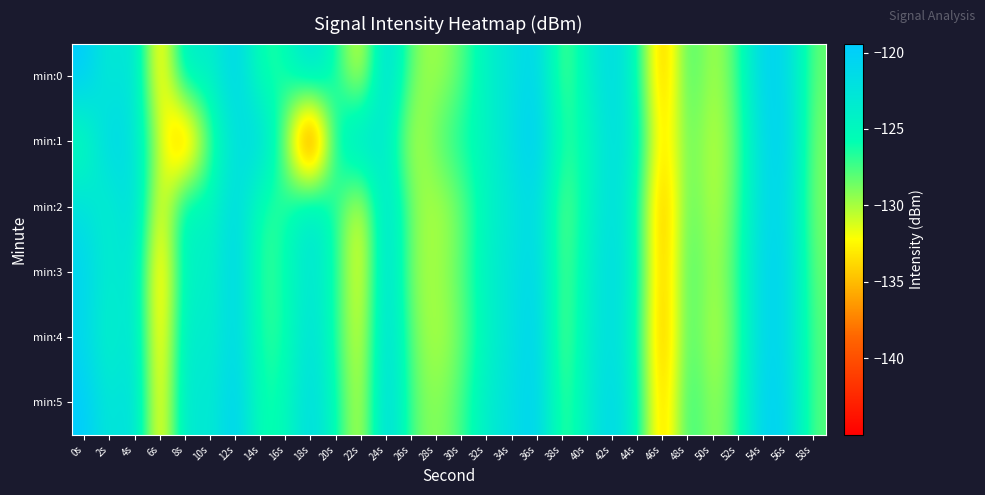

Reading left to right, transcribe all the data shown in this chart.

min:0: 0s=-119.4	2s=-124.0	4s=-121.4	6s=-135.6	8s=-122.6	10s=-124.6	12s=-119.9	14s=-126.8	16s=-126.0	18s=-121.4	20s=-125.9	22s=-132.8	24s=-120.2	26s=-128.8	28s=-130.1	30s=-128.1	32s=-124.1	34s=-122.5	36s=-120.4	38s=-128.6	40s=-124.3	42s=-120.9	44s=-125.3	46s=-136.6	48s=-126.5	50s=-130.6	52s=-127.3	54s=-120.1	56s=-121.3	58s=-128.4
min:1: 0s=-126.6	2s=-120.2	4s=-122.6	6s=-130.5	8s=-139.0	10s=-127.4	12s=-122.2	14s=-120.6	16s=-128.9	18s=-145.0	20s=-125.0	22s=-121.0	24s=-123.5	26s=-131.0	28s=-128.0	30s=-126.0	32s=-124.5	34s=-122.0	36s=-119.5	38s=-127.0	40s=-125.5	42s=-121.5	44s=-124.0	46s=-135.0	48s=-127.5	50s=-131.0	52s=-128.0	54s=-121.0	56s=-120.5	58s=-129.0
min:2: 0s=-122.0	2s=-124.5	4s=-120.5	6s=-134.0	8s=-123.0	10s=-125.5	12s=-120.5	14s=-127.0	16s=-126.5	18s=-122.0	20s=-126.5	22s=-133.0	24s=-121.0	26s=-129.0	28s=-130.5	30s=-128.5	32s=-124.5	34s=-123.0	36s=-121.0	38s=-129.0	40s=-125.0	42s=-121.5	44s=-125.5	46s=-137.0	48s=-127.0	50s=-131.0	52s=-127.5	54s=-121.0	56s=-121.5	58s=-129.0
min:3: 0s=-120.5	2s=-124.0	4s=-122.0	6s=-136.0	8s=-123.5	10s=-125.0	12s=-120.0	14s=-127.5	16s=-126.0	18s=-122.5	20s=-126.0	22s=-133.5	24s=-120.5	26s=-129.5	28s=-130.0	30s=-128.0	32s=-124.0	34s=-122.5	36s=-120.5	38s=-128.5	40s=-124.5	42s=-121.0	44s=-125.0	46s=-136.5	48s=-126.5	50s=-130.5	52s=-127.0	54s=-120.5	56s=-121.0	58s=-128.5
min:4: 0s=-121.0	2s=-125.0	4s=-121.5	6s=-135.5	8s=-122.5	10s=-124.5	12s=-120.5	14s=-127.0	16s=-126.5	18s=-121.5	20s=-126.5	22s=-132.5	24s=-120.5	26s=-128.5	28s=-130.5	30s=-128.5	32s=-124.5	34s=-122.5	36s=-120.0	38s=-129.0	40s=-124.0	42s=-121.5	44s=-125.5	46s=-137.0	48s=-126.5	50s=-131.0	52s=-127.5	54s=-120.5	56s=-121.5	58s=-128.0
min:5: 0s=-119.5	2s=-123.5	4s=-121.0	6s=-135.0	8s=-122.0	10s=-124.0	12s=-119.5	14s=-126.5	16s=-125.5	18s=-121.0	20s=-125.5	22s=-132.0	24s=-120.0	26s=-128.0	28s=-129.5	30s=-127.5	32s=-123.5	34s=-122.0	36s=-120.0	38s=-128.0	40s=-124.0	42s=-120.5	44s=-125.0	46s=-136.0	48s=-126.0	50s=-130.0	52s=-127.0	54s=-120.0	56s=-121.0	58s=-128.0